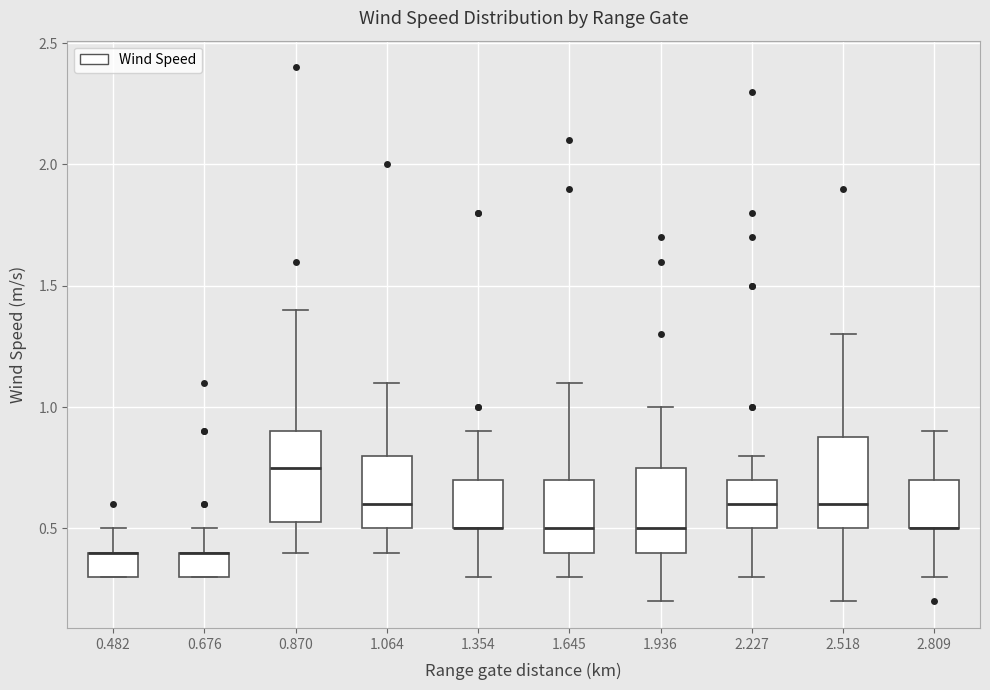

Reading left to right, transcribe this box plot: for each box, give where its median line is, the range the box spans, and where its two whiskers end, as read against the y-axis. The values are not printed on the chart, so give them approximately, as read against the axis.

0.482: median 0.40 (drawn on the box's upper edge), box 0.30 to 0.40, whiskers 0.30 to 0.50
0.676: median 0.40 (drawn on the box's upper edge), box 0.30 to 0.40, whiskers 0.30 to 0.50
0.870: median 0.75, box 0.55 to 0.90, whiskers 0.40 to 1.40
1.064: median 0.60, box 0.50 to 0.80, whiskers 0.40 to 1.10
1.354: median 0.50 (drawn on the box's lower edge), box 0.50 to 0.70, whiskers 0.30 to 0.90
1.645: median 0.50, box 0.40 to 0.70, whiskers 0.30 to 1.10
1.936: median 0.50, box 0.40 to 0.75, whiskers 0.20 to 1.00
2.227: median 0.60, box 0.50 to 0.70, whiskers 0.30 to 0.80
2.518: median 0.60, box 0.50 to 0.90, whiskers 0.20 to 1.30
2.809: median 0.50 (drawn on the box's lower edge), box 0.50 to 0.70, whiskers 0.30 to 0.90